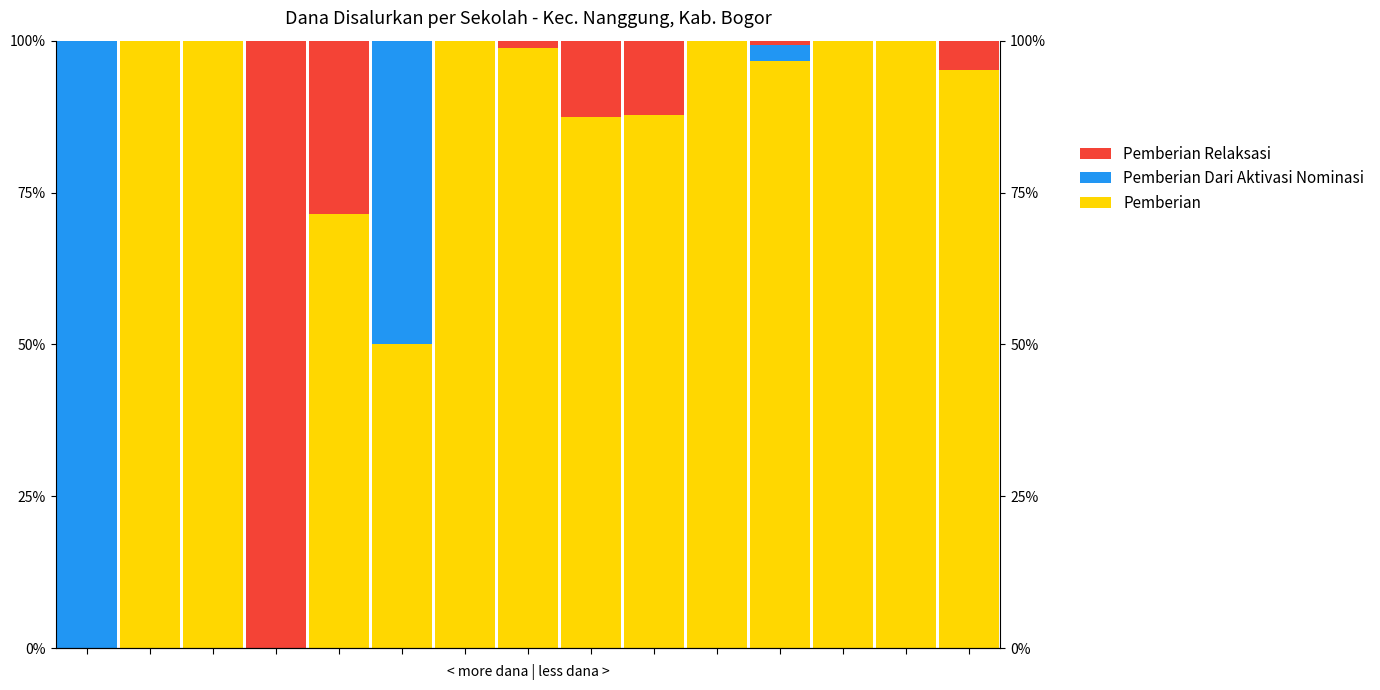

How many groups of bars are there?

15